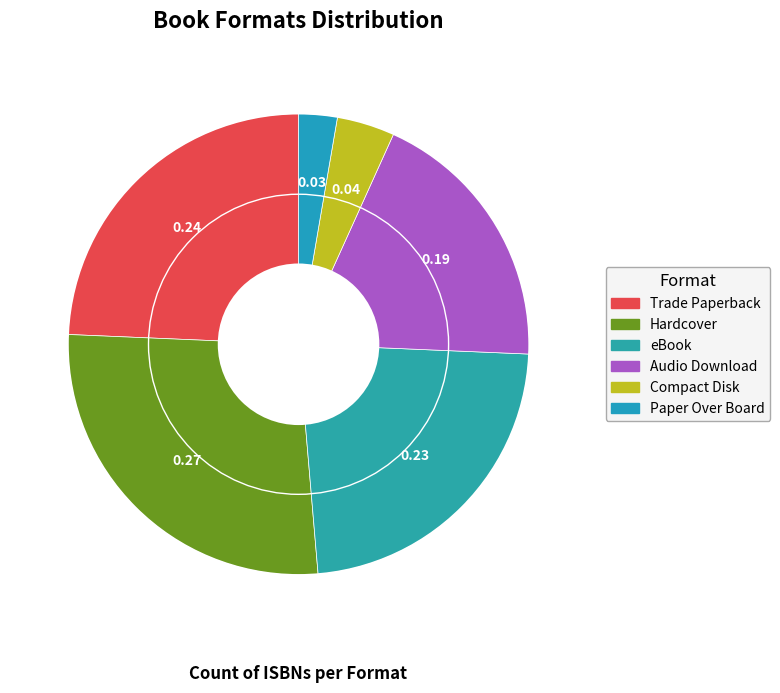

Which category has the smallest portion of the pie?

Paper Over Board